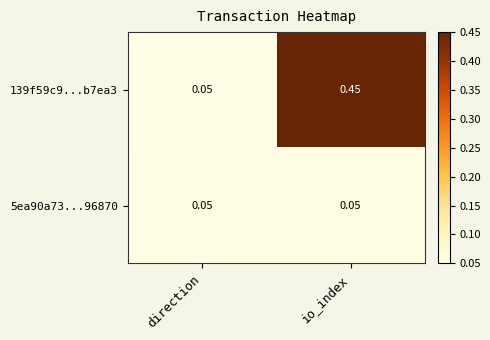

At which category is the sum across all series the highest?

io_index